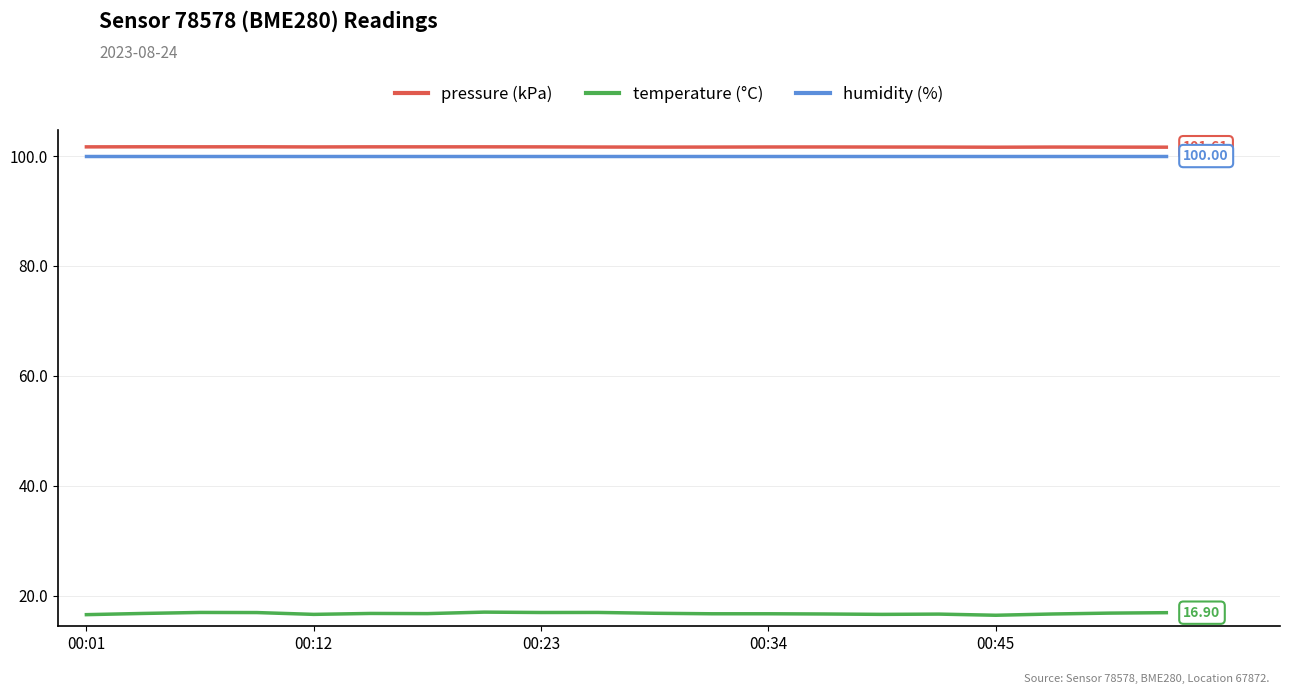

Which series has the largest range (max minus min)?

temperature (°C)